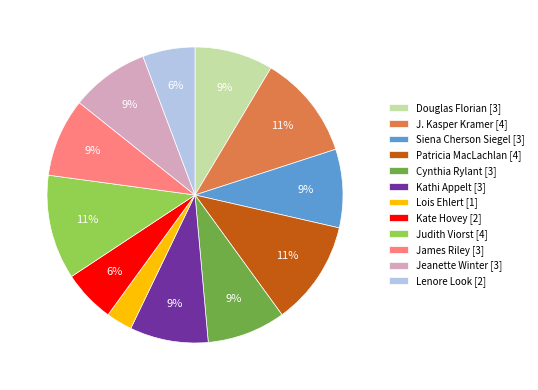

Is it true that Patricia MacLachlan [4] is 11% of the pie?

True